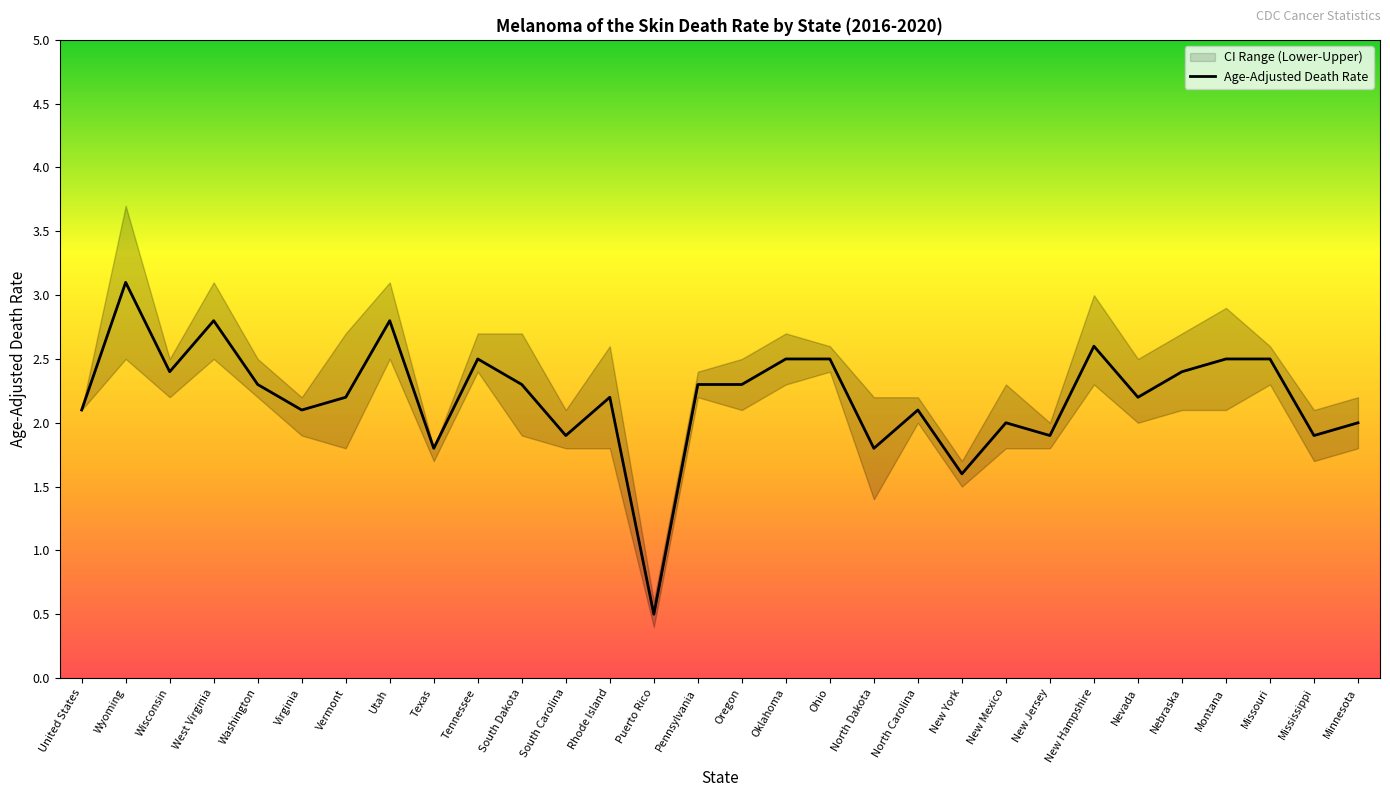

What is the difference between the maximum and second lowest values?

1.5